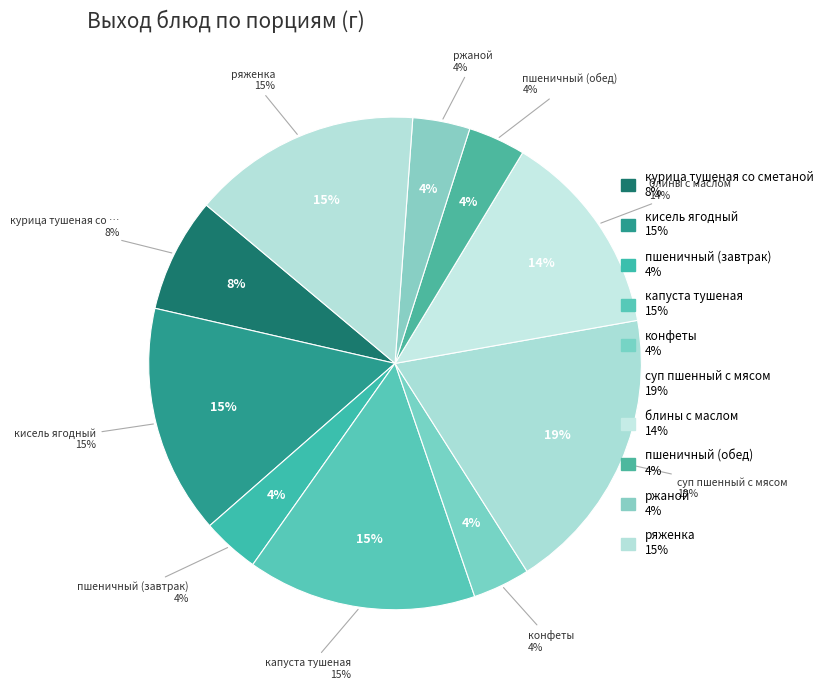

To the nearest percent, what is the difference between the largest and smallest slice percentages?

15%